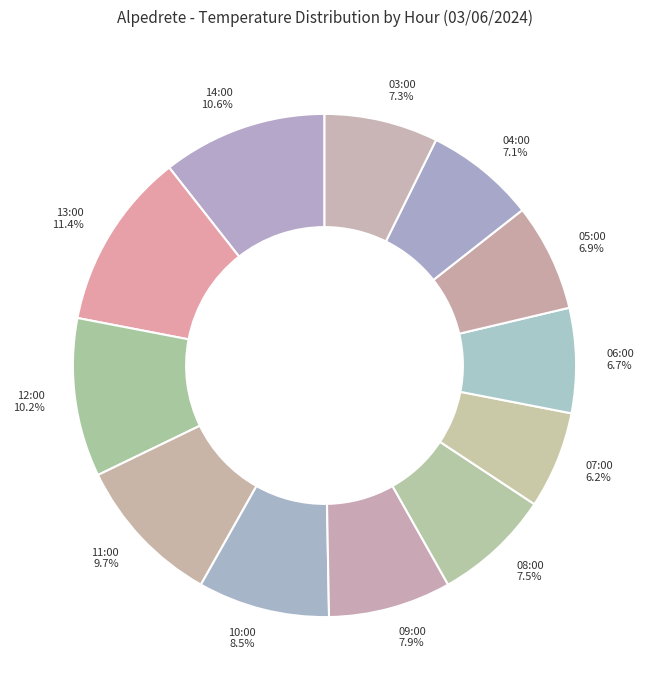

Does 10:00 account for over 50% of the chart?

No